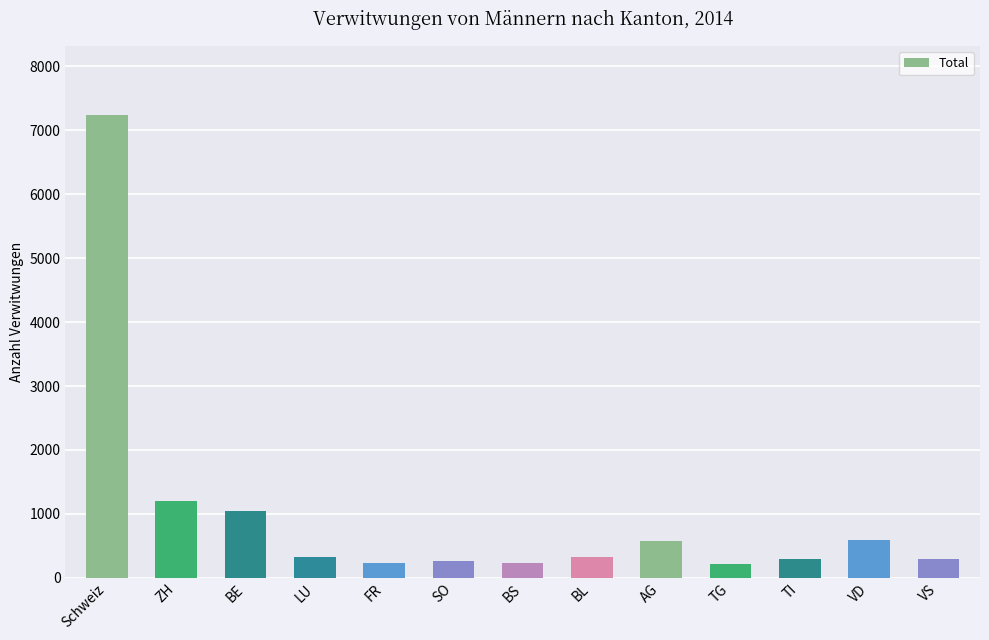

What is the value of the 4th bar from the left?

328